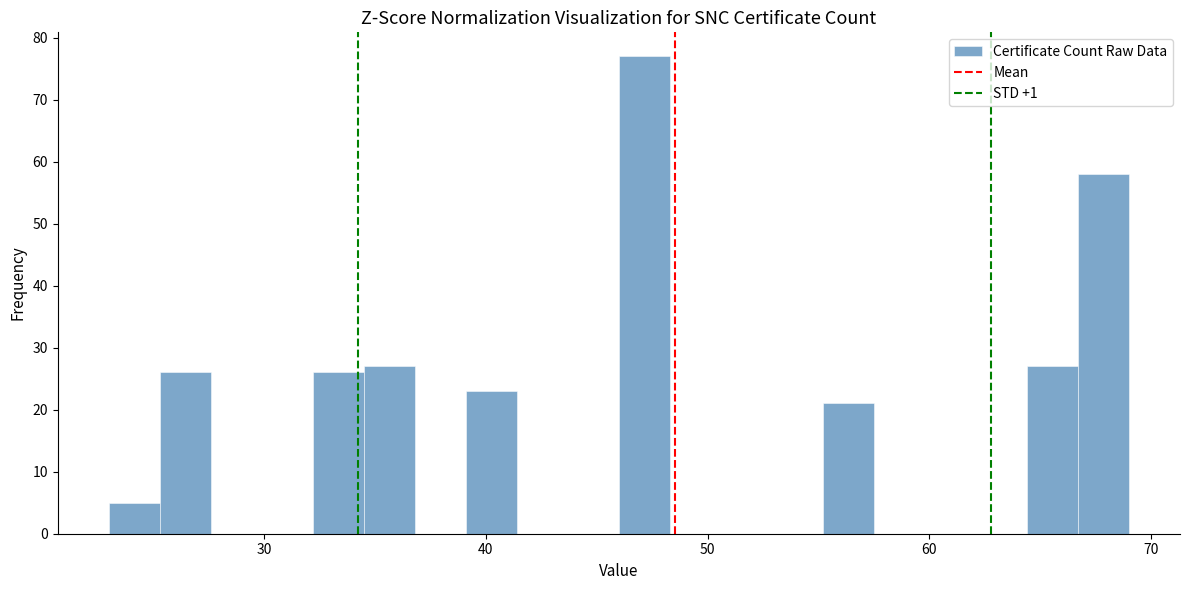

Around what value on the x-axis is the tallest bar? Give the approximate position of its centre, as read against the axis.

47